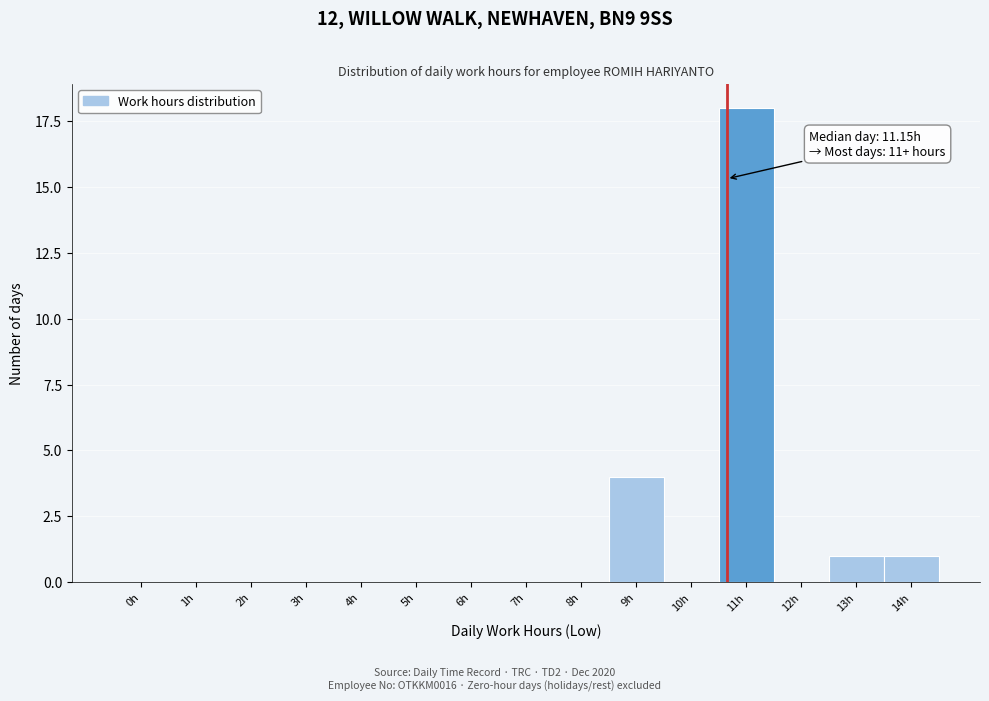

Reading left to right, transcribe all the data shown in this chart.

0h=0	1h=0	2h=0	3h=0	4h=0	5h=0	6h=0	7h=0	8h=0	9h=4	10h=0	11h=18	12h=0	13h=1	14h=1